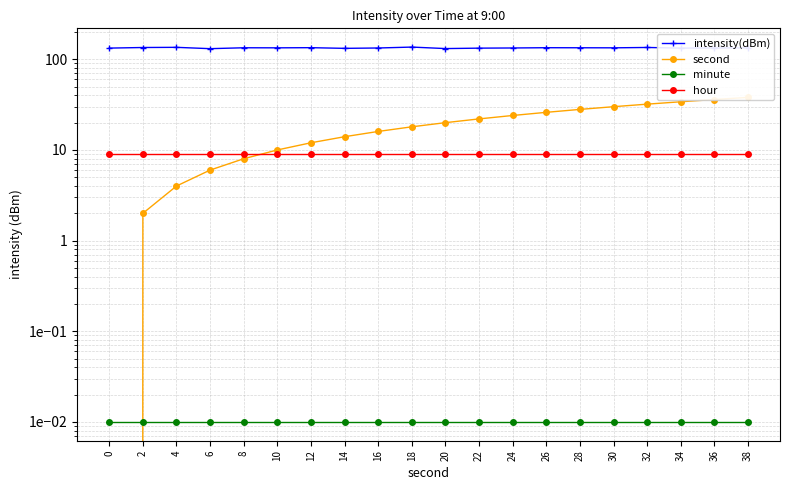

Reading left to right, transcribe all the data shown in this chart.

intensity(dBm): 0=132.8	2=134.8	4=135.4	6=130.9	8=133.9	10=133.7	12=134.2	14=132.0	16=133.2	18=136.3	20=131.2	22=132.7	24=133.2	26=134.1	28=133.9	30=133.7	32=135.0	34=132.8	36=133.3	38=133.6
second: 0=0.0	2=2.0	4=4.0	6=6.0	8=8.0	10=10.0	12=12.0	14=14.0	16=16.0	18=18.0	20=20.0	22=22.0	24=24.0	26=26.0	28=28.0	30=30.0	32=32.0	34=34.0	36=36.0	38=38.0
minute: 0=0.0	2=0.0	4=0.0	6=0.0	8=0.0	10=0.0	12=0.0	14=0.0	16=0.0	18=0.0	20=0.0	22=0.0	24=0.0	26=0.0	28=0.0	30=0.0	32=0.0	34=0.0	36=0.0	38=0.0
hour: 0=9.0	2=9.0	4=9.0	6=9.0	8=9.0	10=9.0	12=9.0	14=9.0	16=9.0	18=9.0	20=9.0	22=9.0	24=9.0	26=9.0	28=9.0	30=9.0	32=9.0	34=9.0	36=9.0	38=9.0